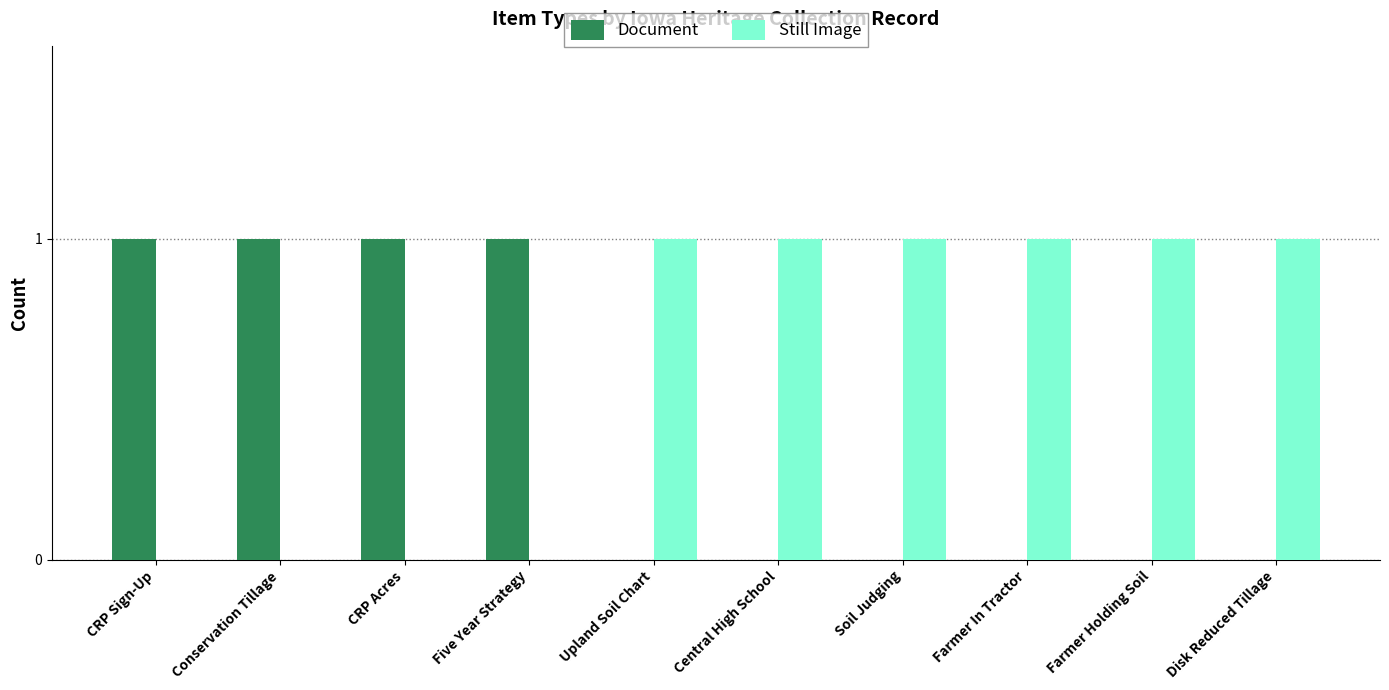

What is the sum of all Still Image values?

6